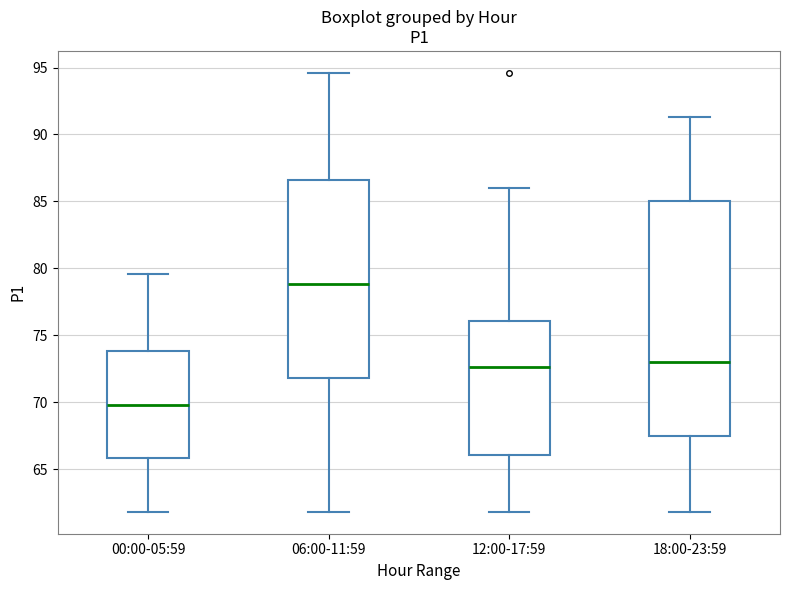

Comparing the boxes themselves (not the whiskers), which one is the tallest?

18:00-23:59